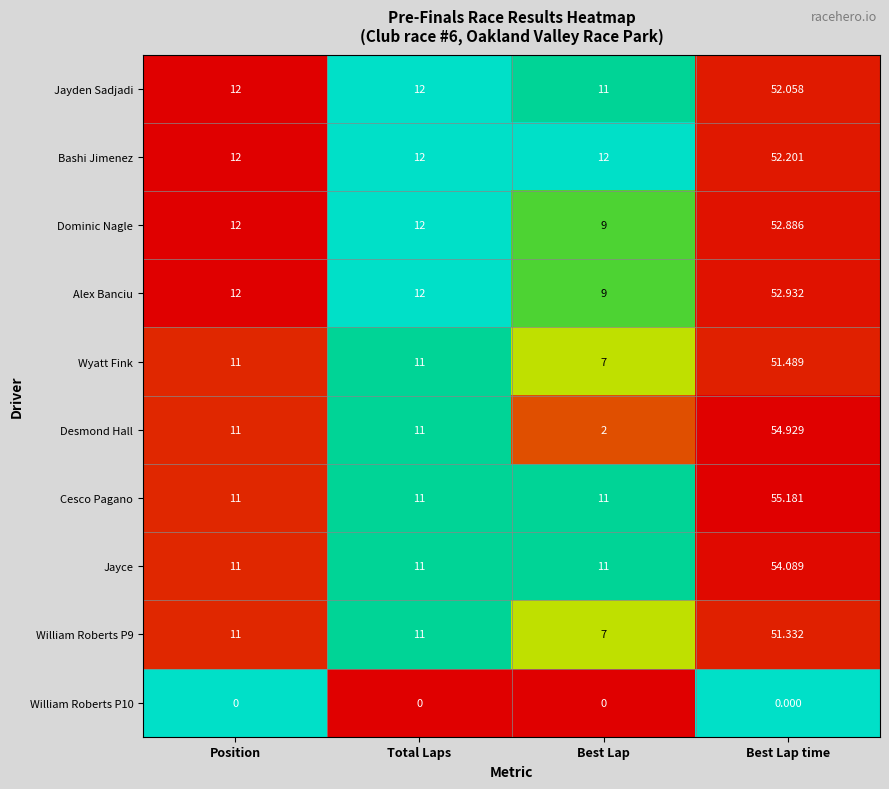

At how many categories does at least one series exceed 0?

4